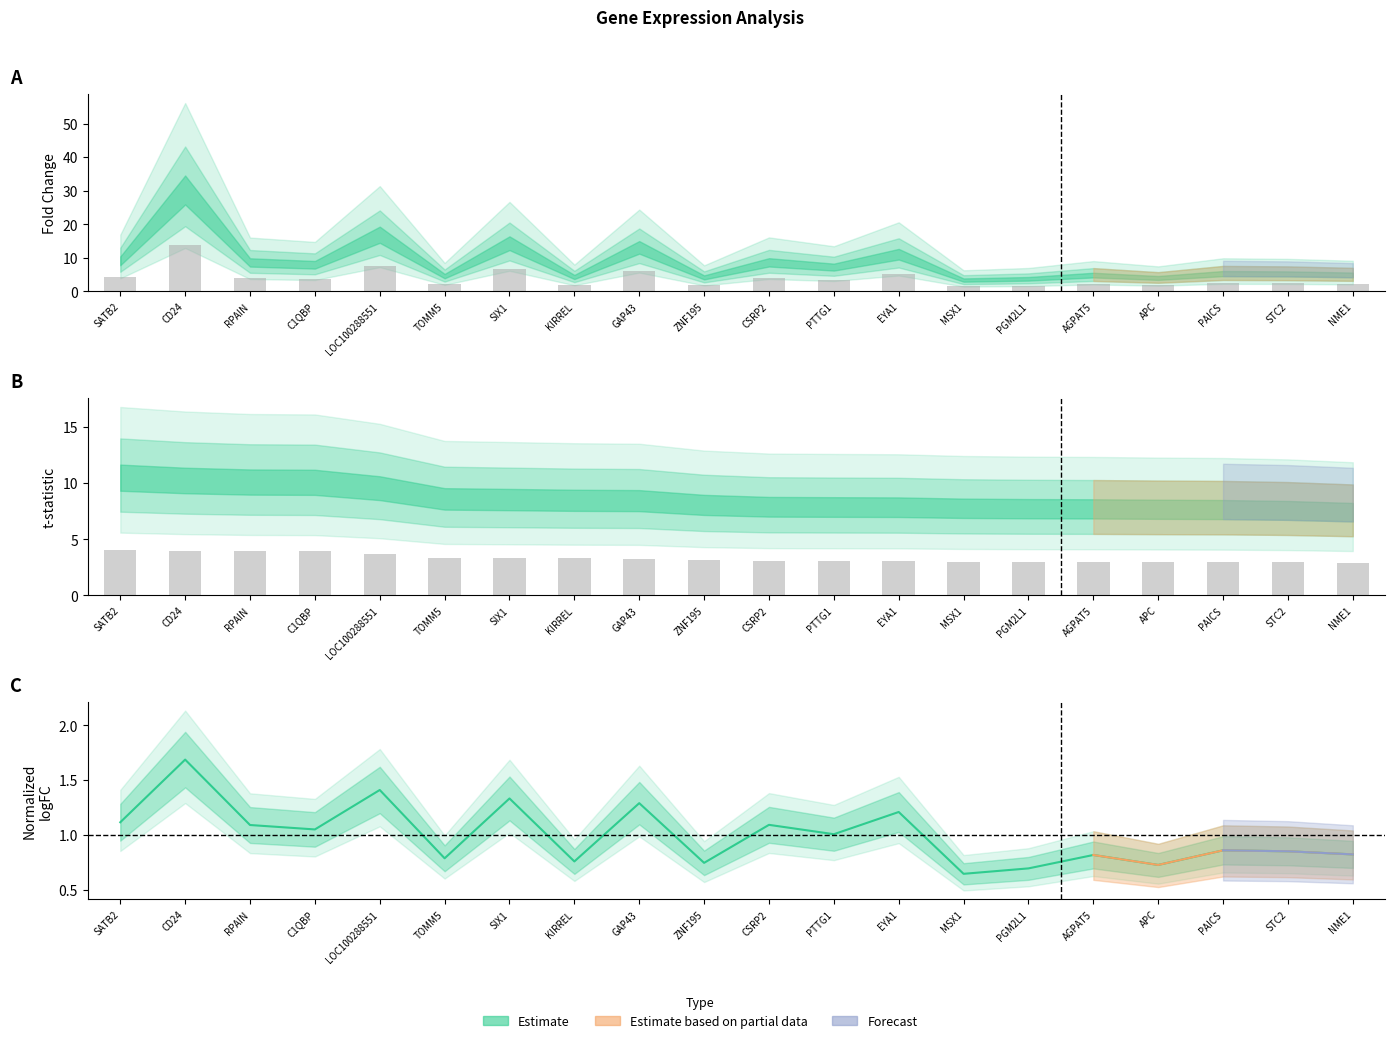

How many groups of bars are there?

20